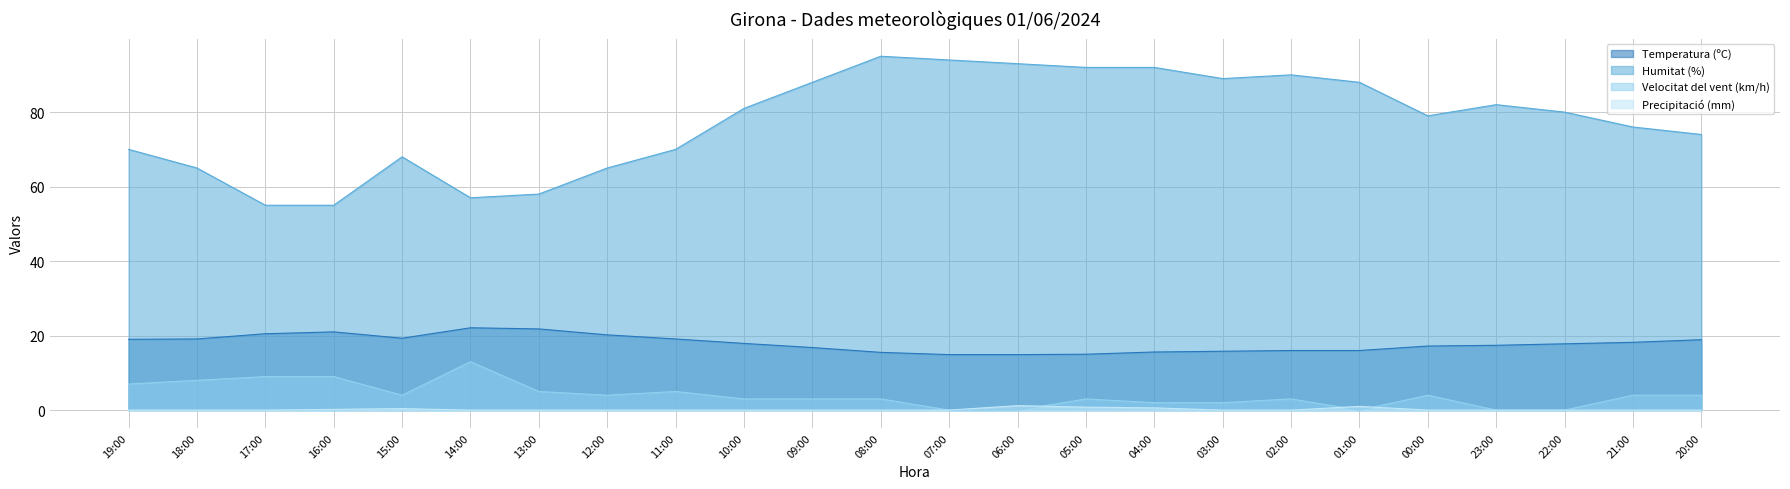

Count the number of categories in the chart.

24